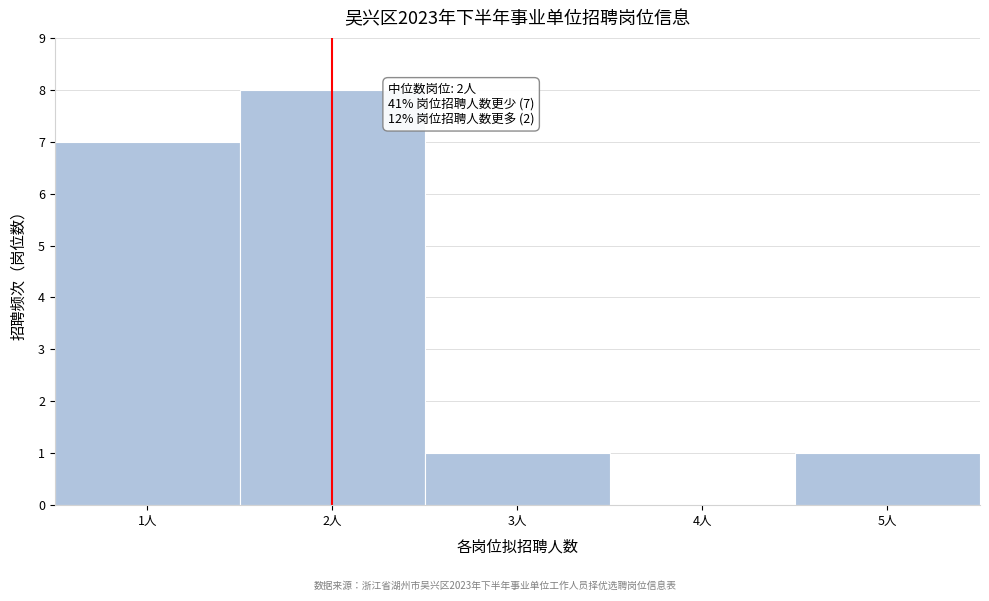

Over which range of the x-axis is the bar tallest?

1.5 to 2.5